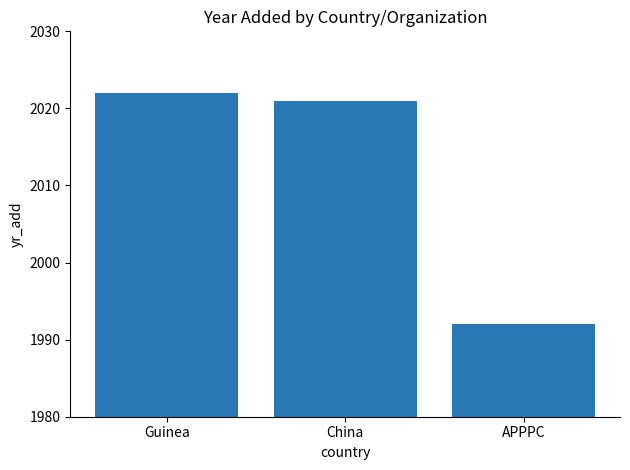

What is the label of the 2nd bar from the right?

China